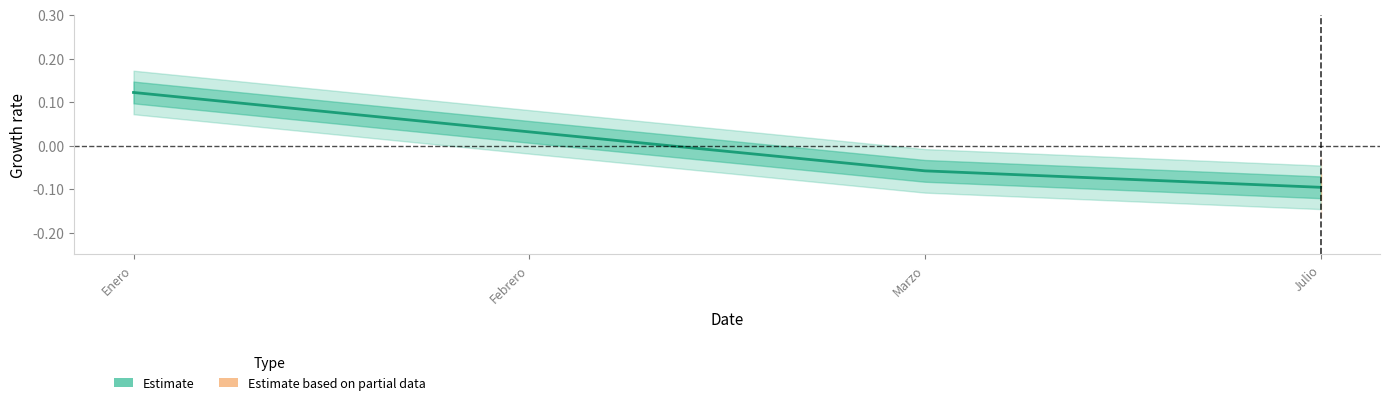

Is this an area chart (filled region under the line)?

No